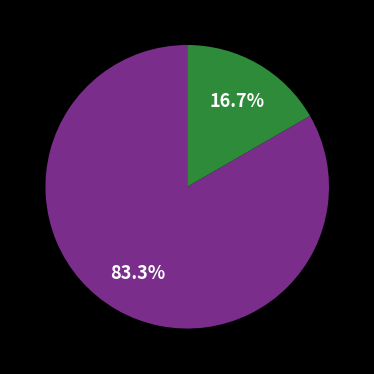

Is there a majority slice in this chart?

Yes